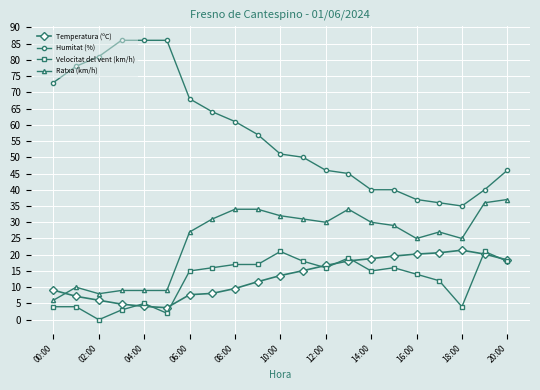

What are all the series names shown in the legend?

Temperatura (ºC), Humitat (%), Velocitat del vent (km/h), Ratxa (km/h)